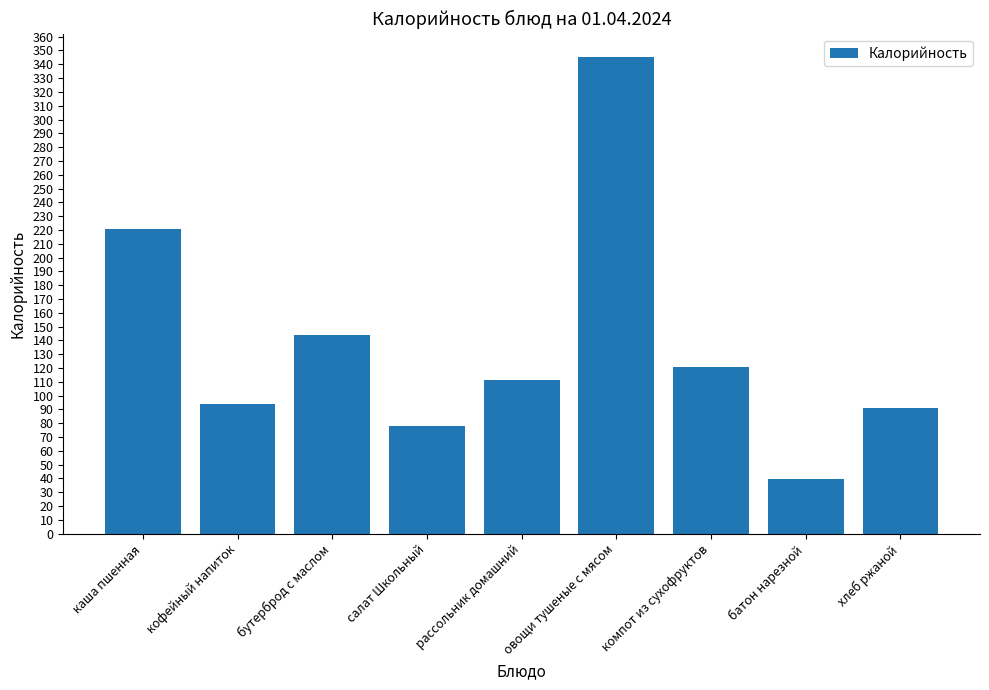

List the labels in order of value, smallest first.

батон нарезной, салат Школьный, хлеб ржаной, кофейный напиток, рассольник домашний, компот из сухофруктов, бутерброд с маслом, каша пшенная, овощи тушеные с мясом